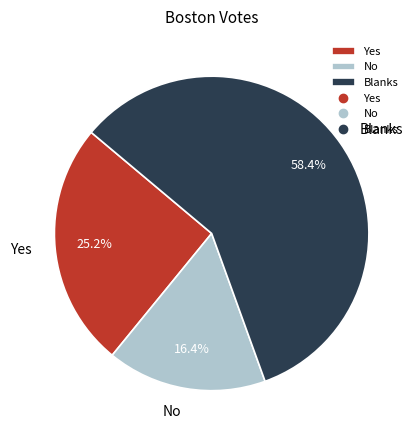

True or false: Yes accounts for 39% of the total.

False